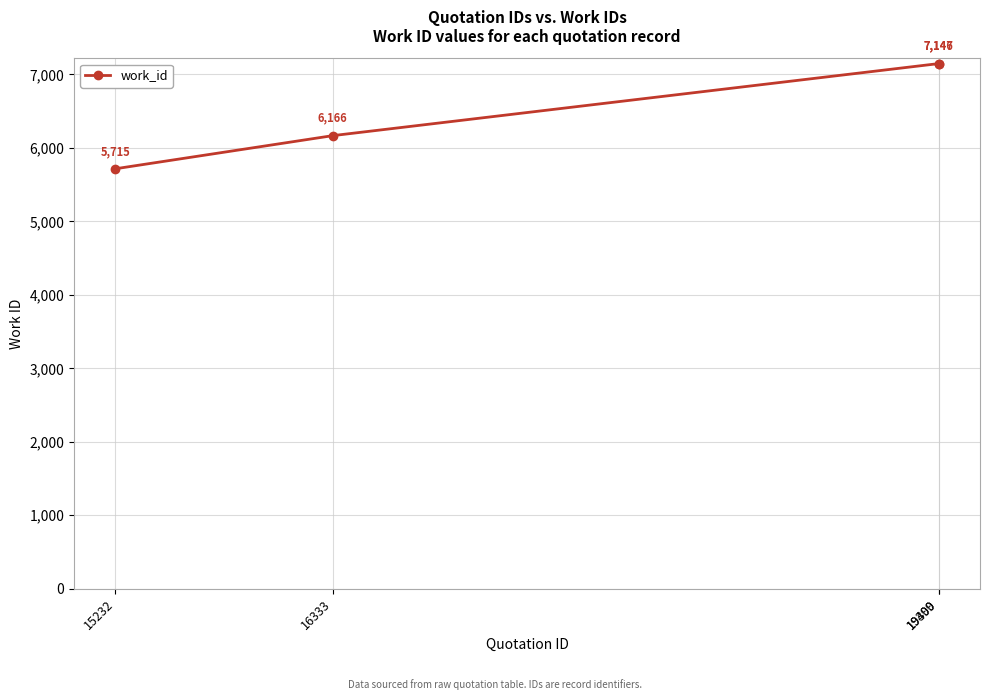

What is the maximum value shown in the chart?

7147